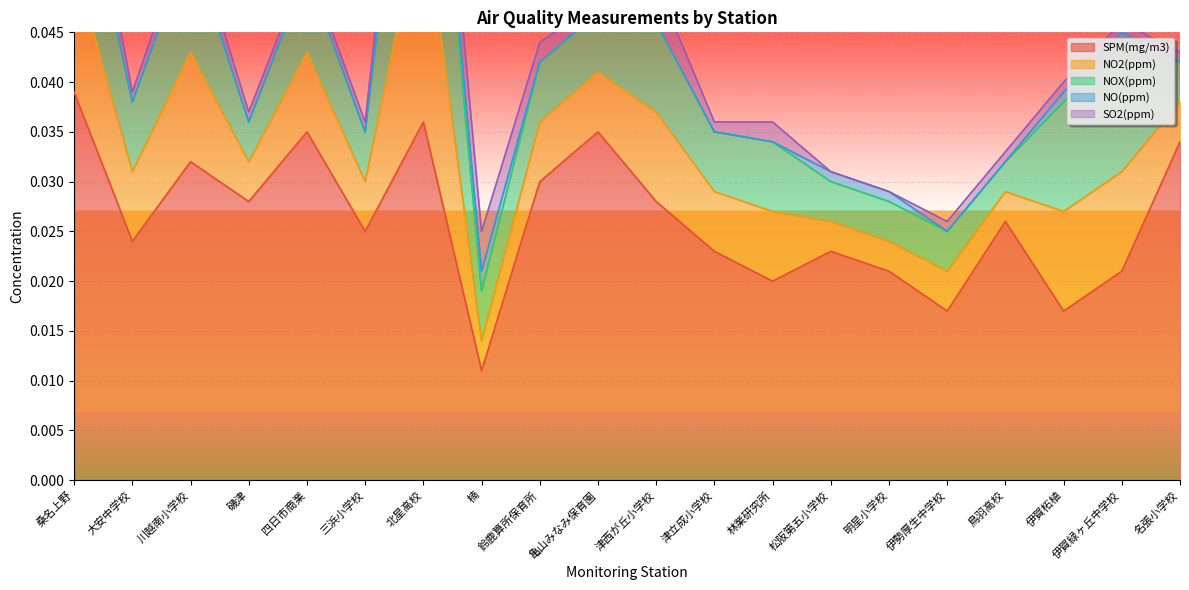

Which category has the lowest value in the SPM(mg/m3) series?

楠